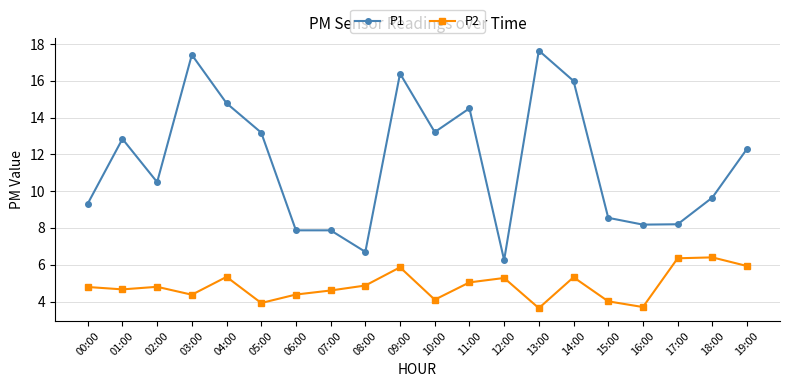

In P2, how many points are higher than both neighbors (excluding endpoints)?

6